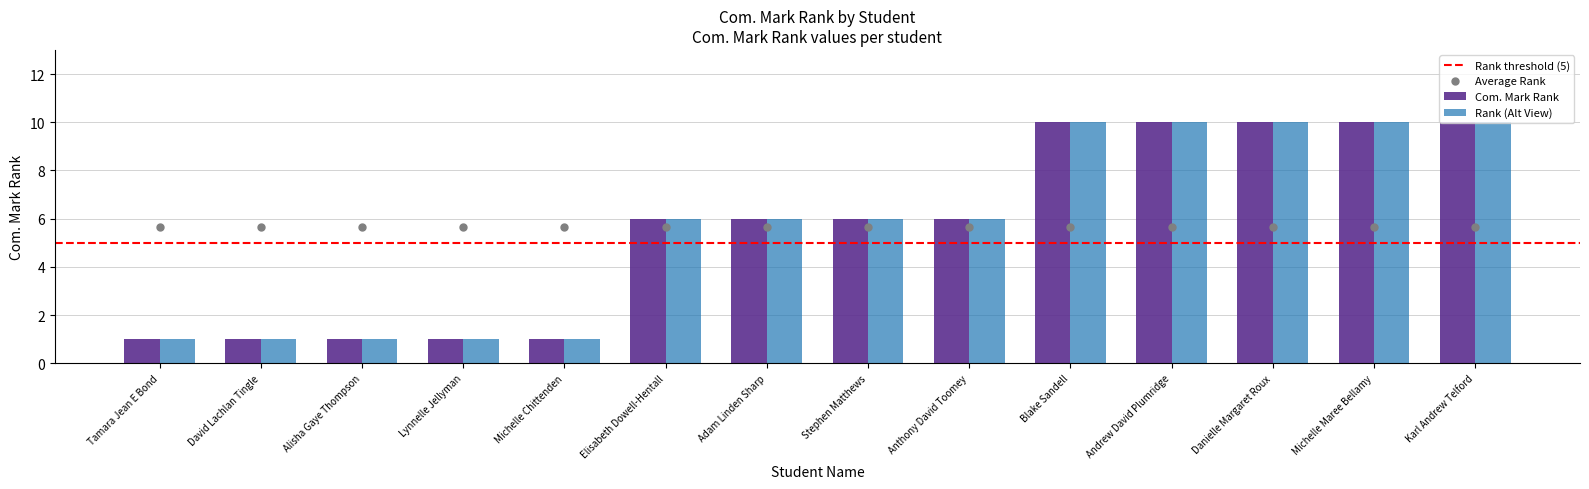

What is the maximum value for Rank (Alt View)?

10